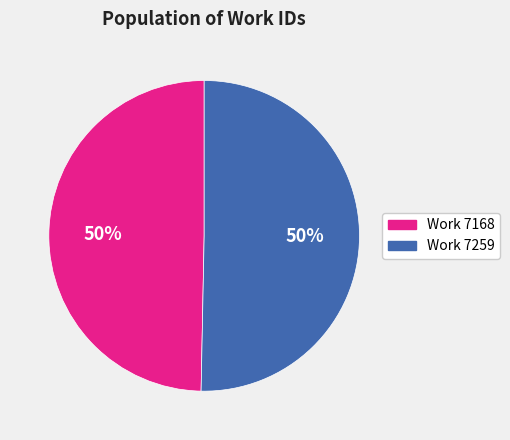

What is the ratio of the value at Work 7259 to the value at Work 7168?

1.0